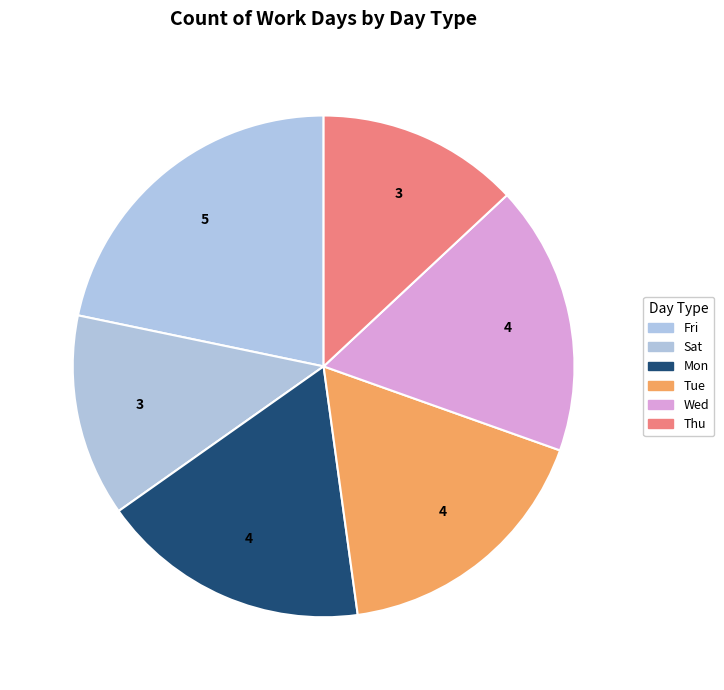

How many slices are in this pie chart?

6